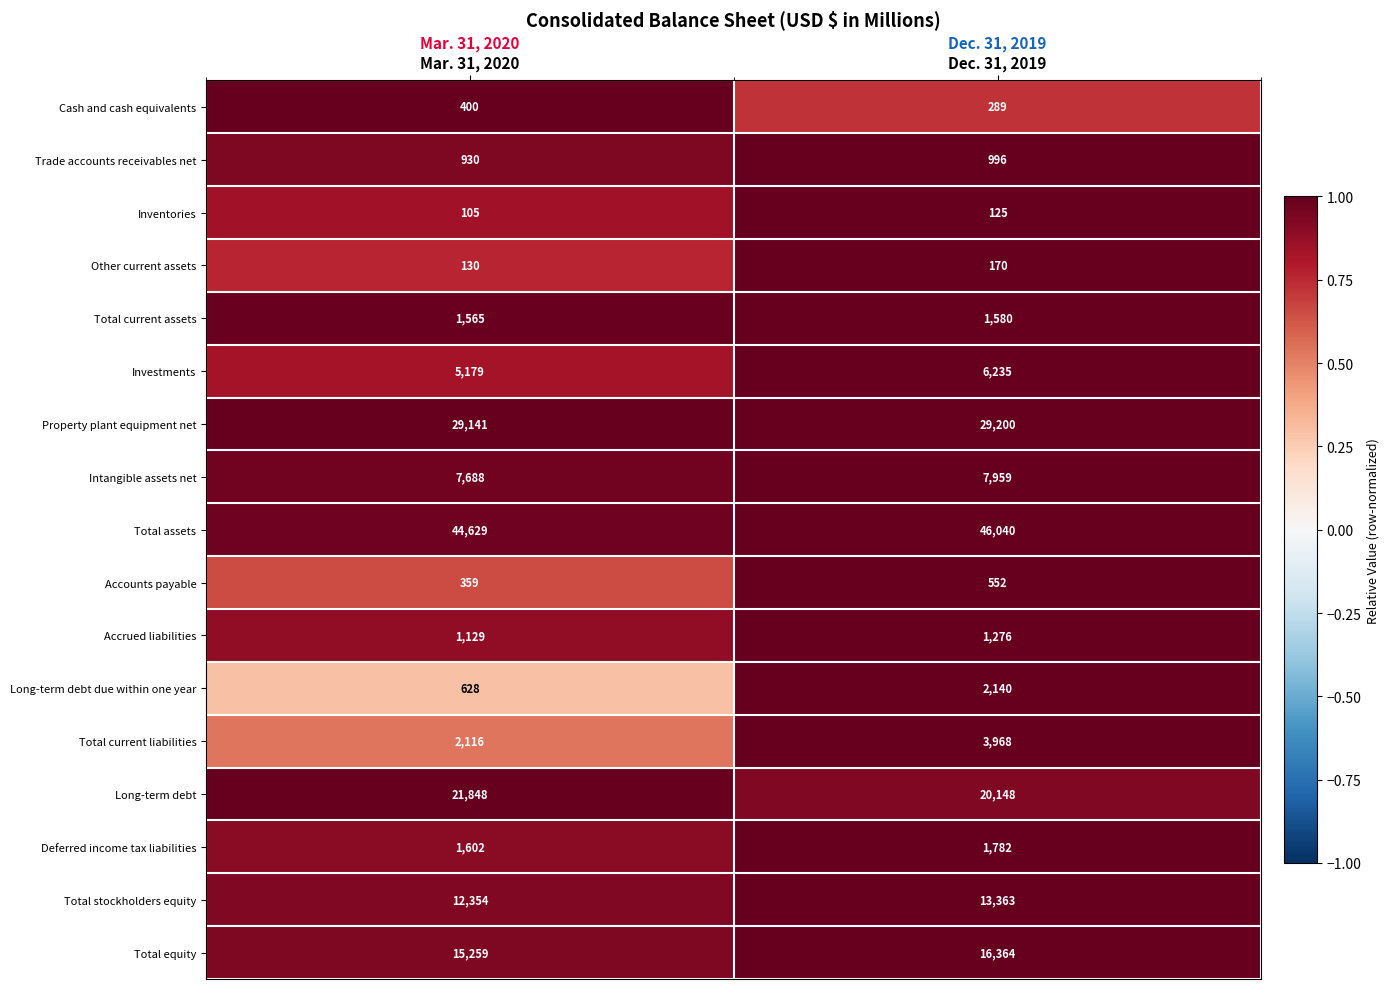

The value of Cash and cash equivalents at Dec. 31, 2019 is 198. True or false?

False